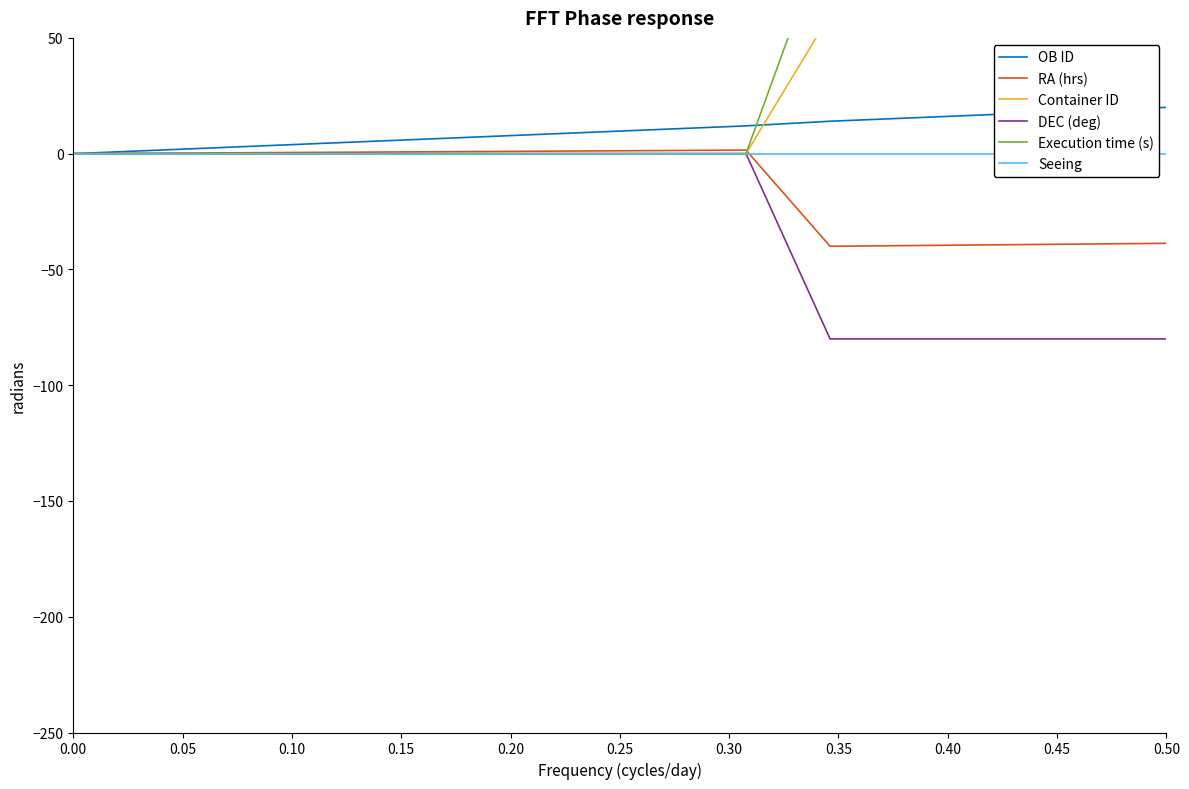

What position from the left is 0.35?

8